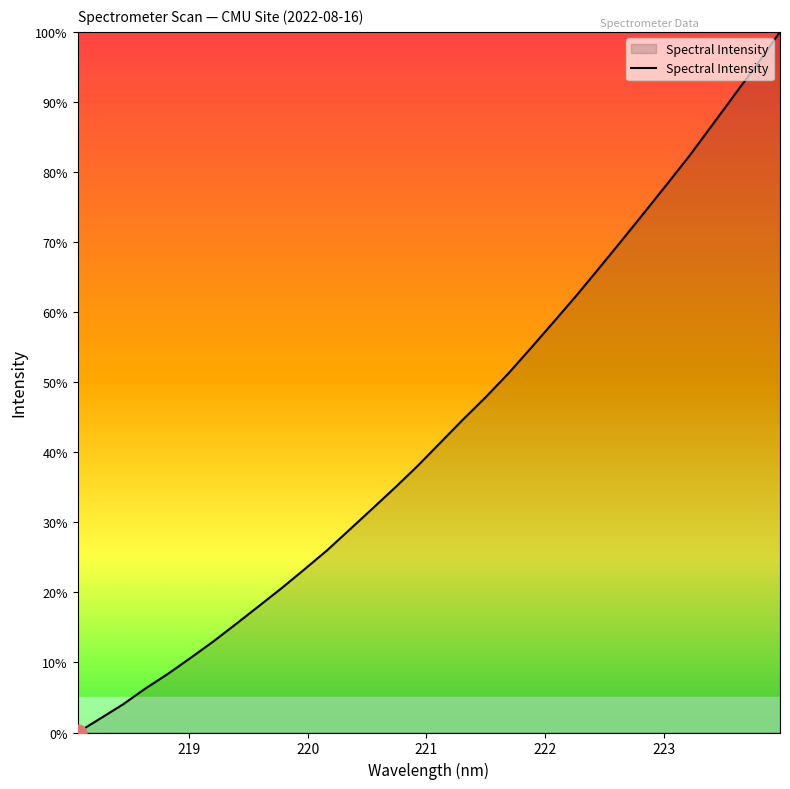

What is the difference between the maximum and minimum values?

100.0